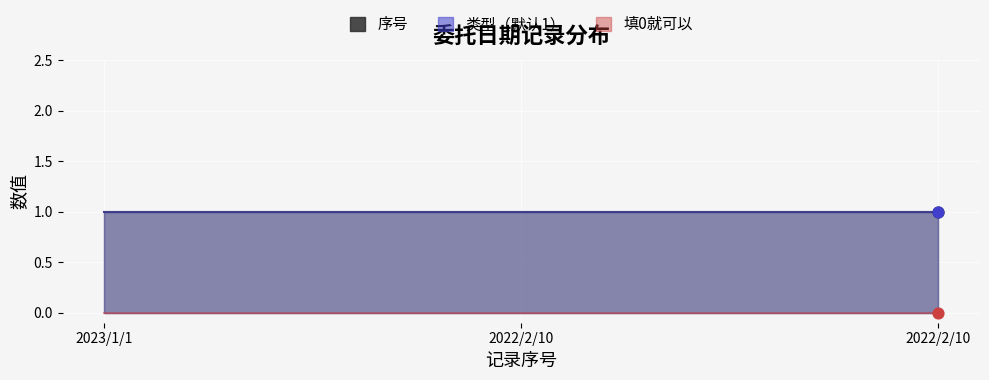

What is the total value across all series at 2022/2/10?

2